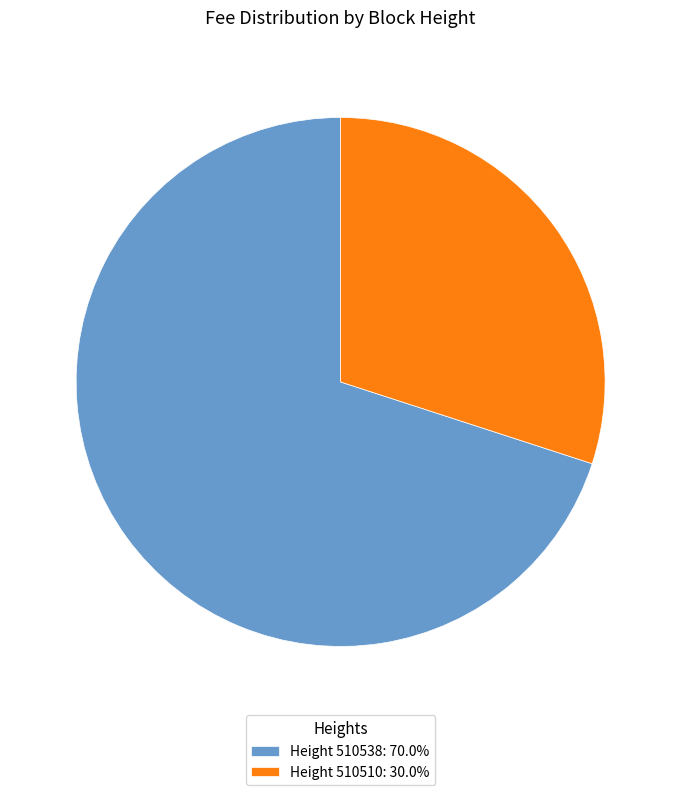

How many slices are in this pie chart?

2